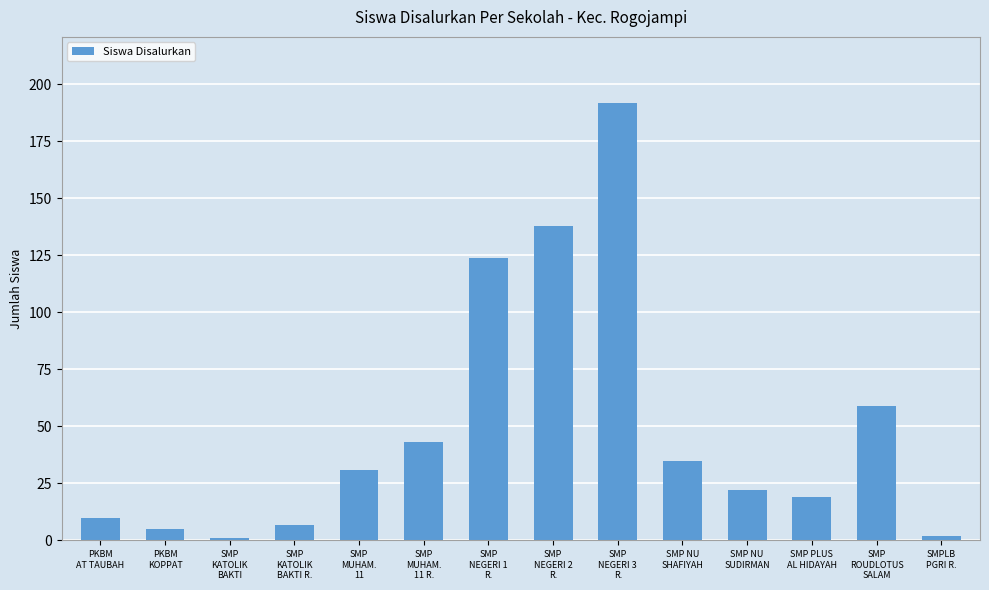

What is the value of the 13th bar from the left?

59